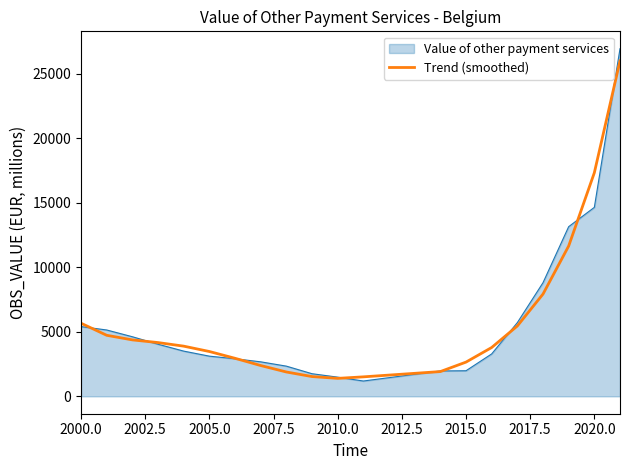

Which series has the largest range (max minus min)?

Value of other payment services